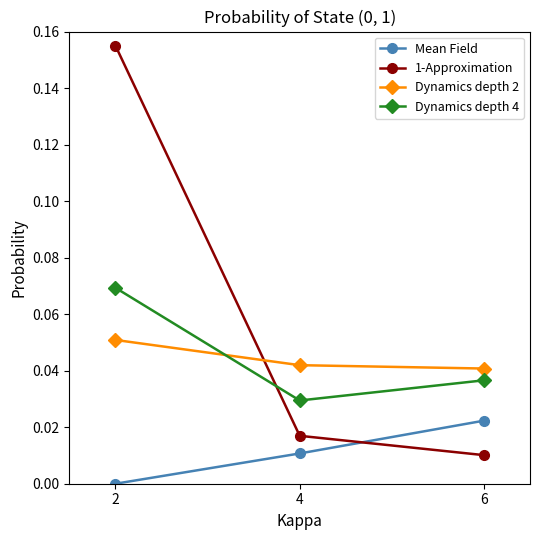

How many lines are shown in the chart?

4